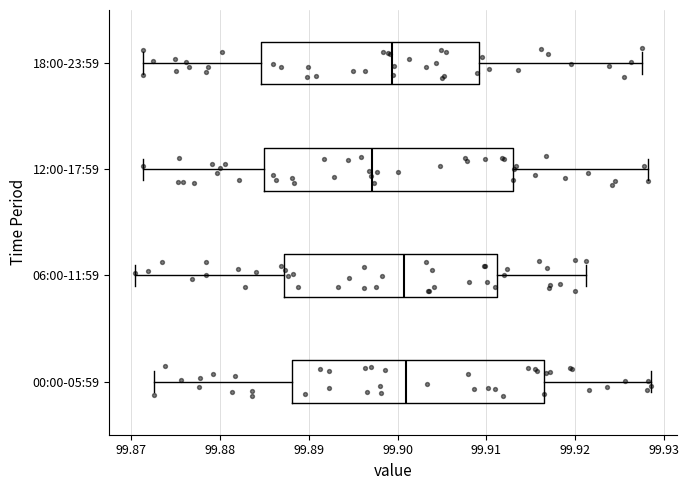

Which box has the furthest to the left median line?

12:00-17:59